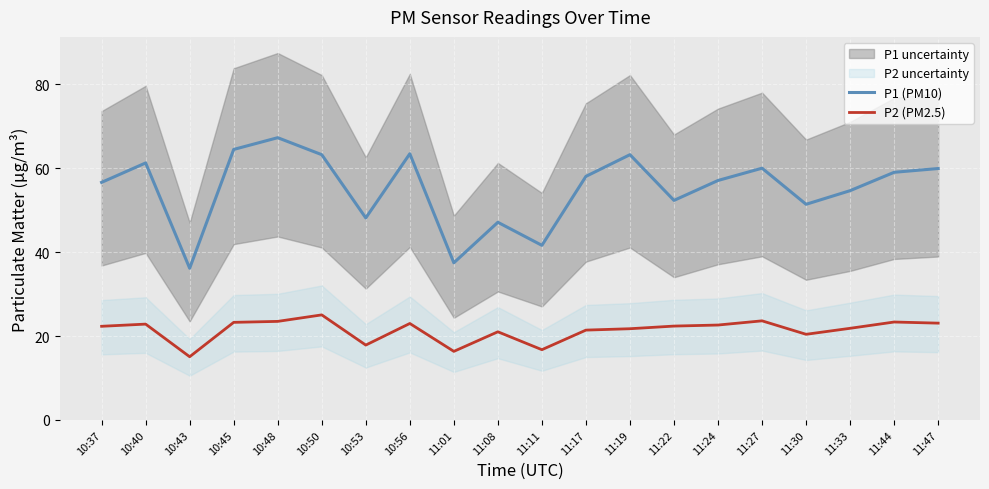

At 10:50, list the series in order from largest to smallest.

P1 (PM10), P2 (PM2.5)